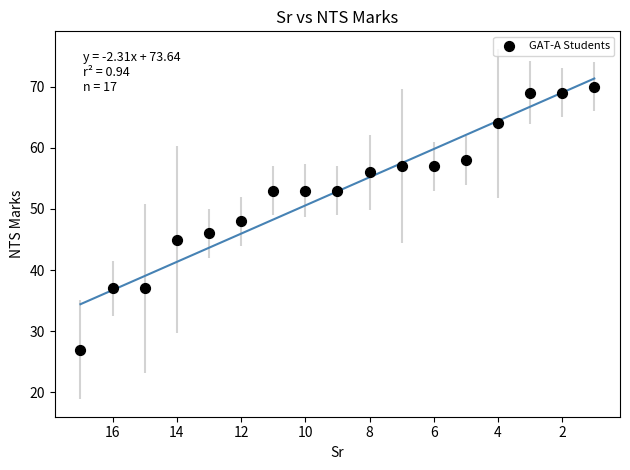

What is the range of Y values (max minus min)?

43